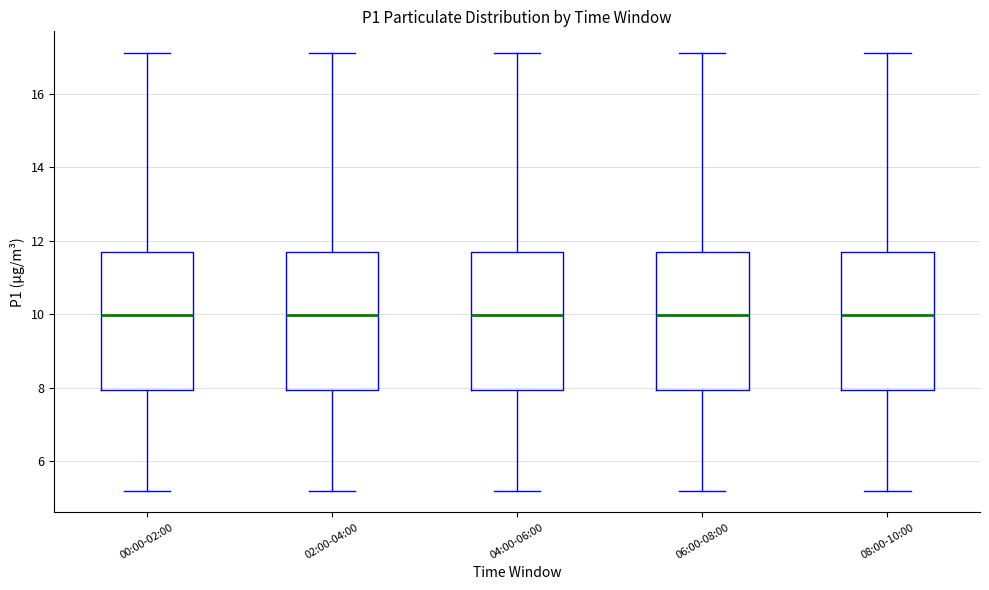

Reading left to right, transcribe this box plot: for each box, give where its median line is, the range the box spans, and where its two whiskers end, as read against the y-axis. The values are not printed on the chart, so give them approximately, as read against the axis.

00:00-02:00: median 10.0, box 8.0 to 11.6, whiskers 5.2 to 17.2
02:00-04:00: median 10.0, box 8.0 to 11.6, whiskers 5.2 to 17.2
04:00-06:00: median 10.0, box 8.0 to 11.6, whiskers 5.2 to 17.2
06:00-08:00: median 10.0, box 8.0 to 11.6, whiskers 5.2 to 17.2
08:00-10:00: median 10.0, box 8.0 to 11.6, whiskers 5.2 to 17.2